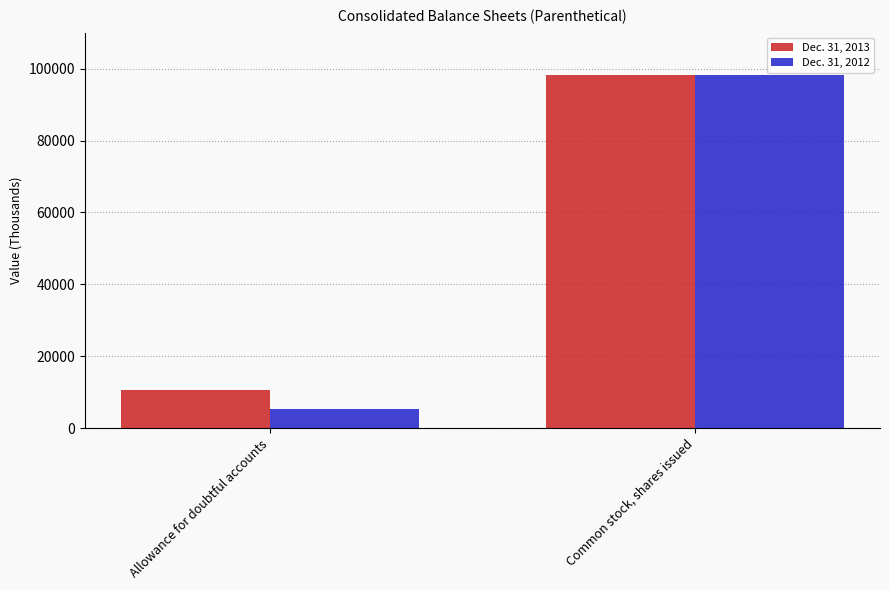

How many values in the Dec. 31, 2012 series are below 98143?

1